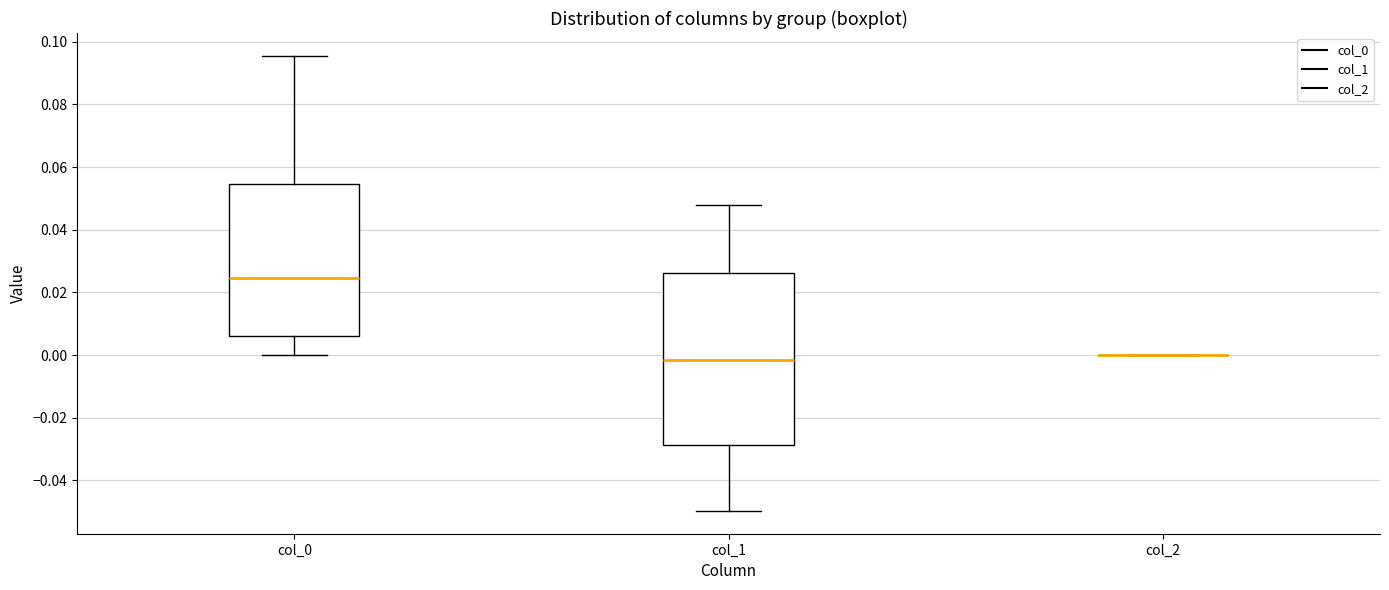

Reading left to right, transcribe this box plot: for each box, give where its median line is, the range the box spans, and where its two whiskers end, as read against the y-axis. The values are not printed on the chart, so give them approximately, as read against the axis.

col_0: median 0.024, box 0.006 to 0.054, whiskers 0.000 to 0.096
col_1: median -0.002, box -0.028 to 0.026, whiskers -0.050 to 0.048
col_2: box collapsed to a line at 0.000, whiskers 0.000 to 0.000